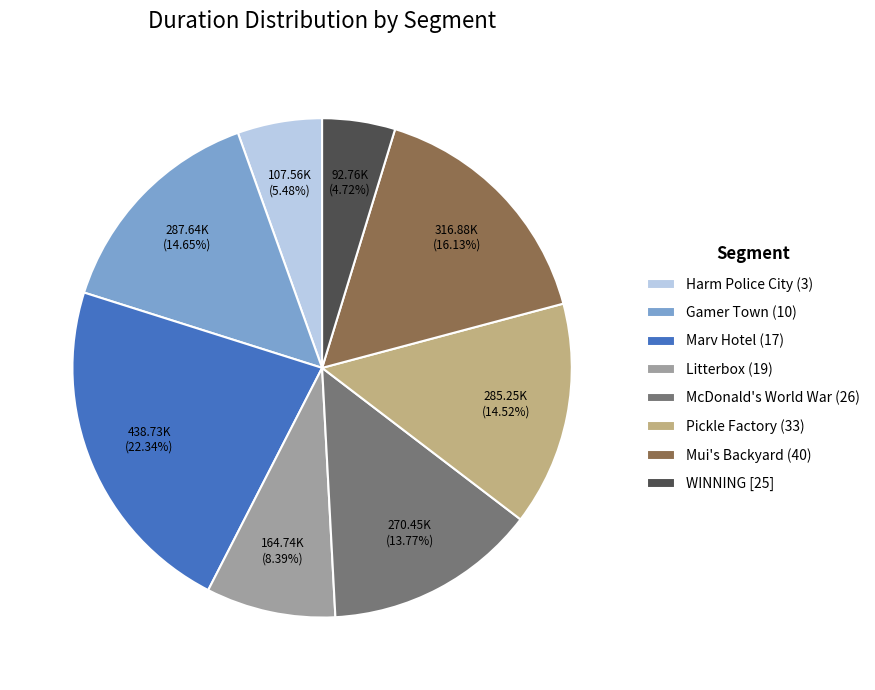

To the nearest percent, what is the combined percentage of Mui's Backyard (40) and WINNING [25]?

21%